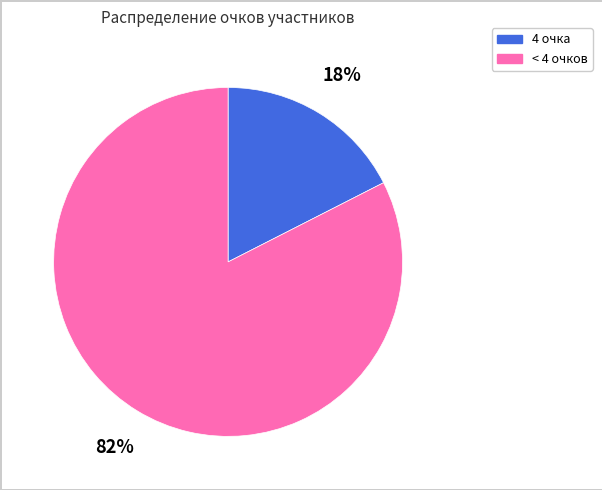

To the nearest percent, what is the average slice percentage?

50%